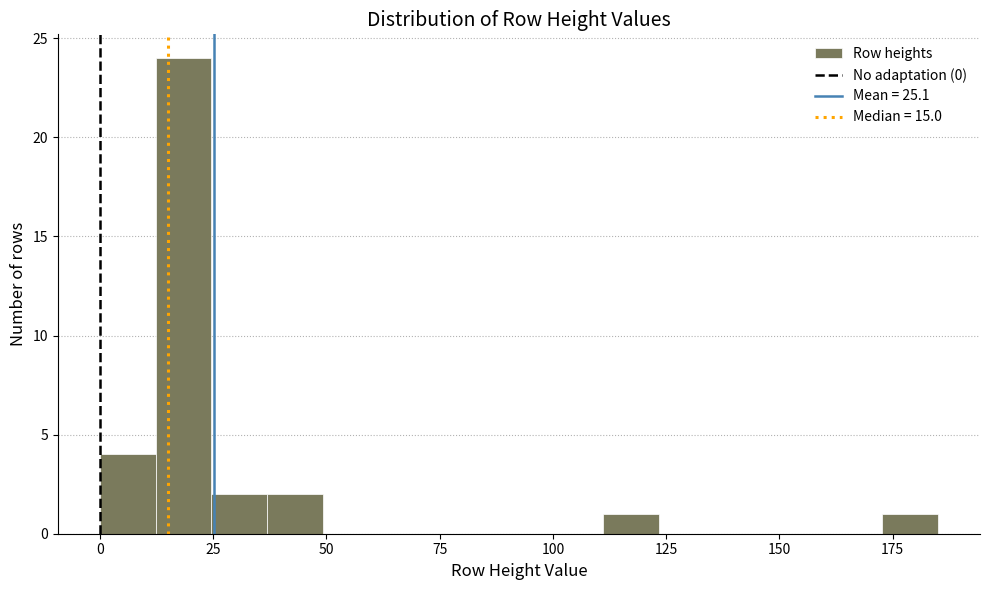

Read against the x-axis, roughly where is the centre of the tallest bar?

20